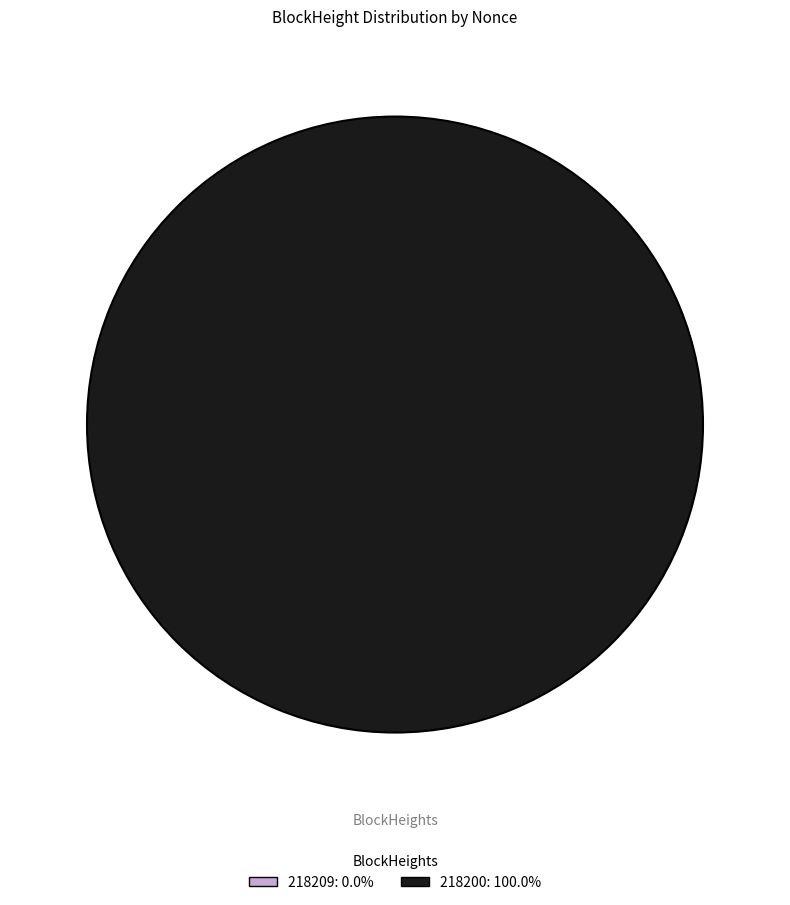

What is the total percentage of 218200 and 218209?

100.0%